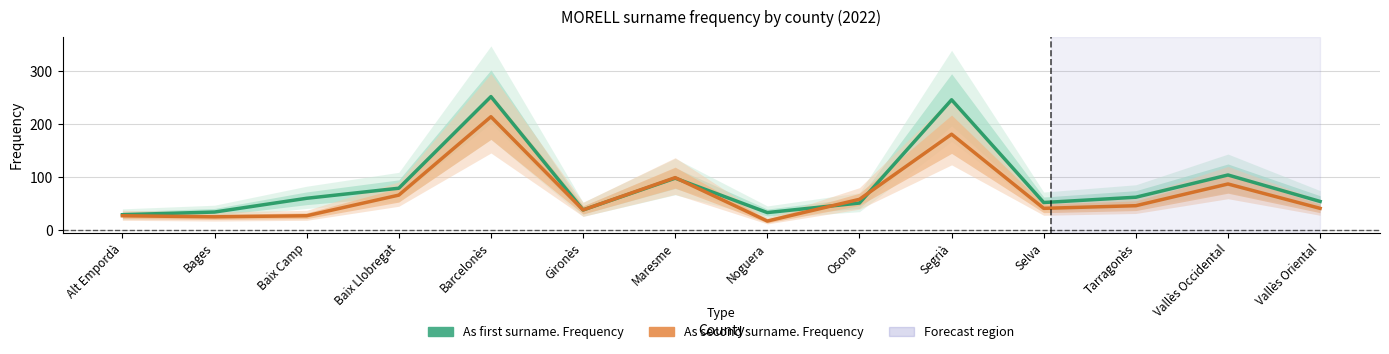

What are all the series names shown in the legend?

As first surname. Frequency, As second surname. Frequency